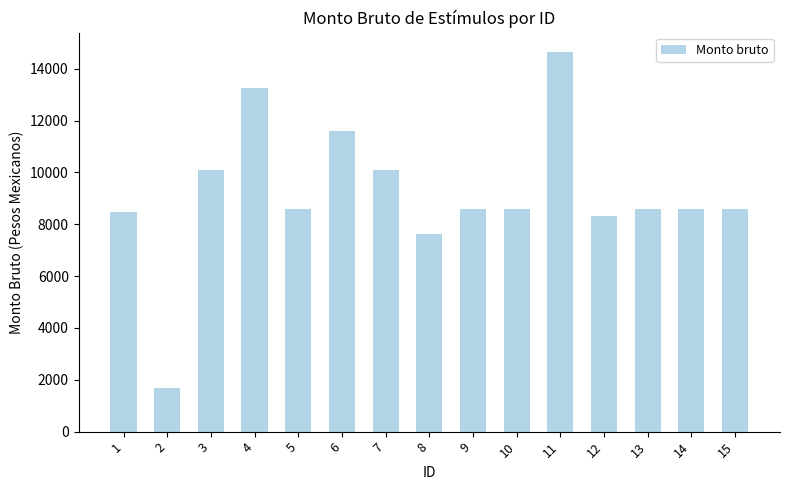

What is the difference between the maximum and minimum values?

12974.3